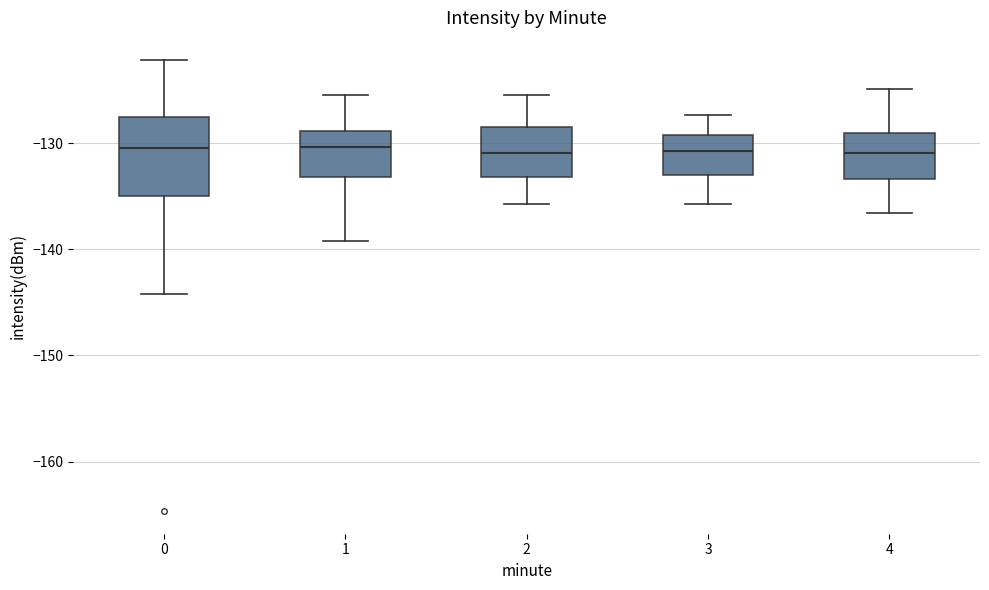

Comparing the boxes themselves (not the whiskers), which one is the tallest?

0